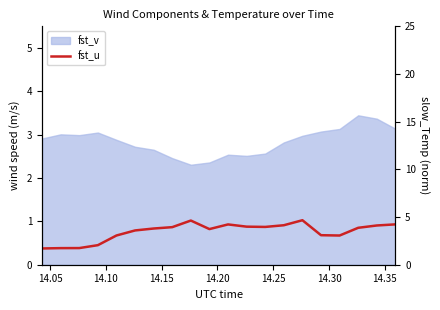

What is the value of the fst_u point at the 17th from the left?

0.7